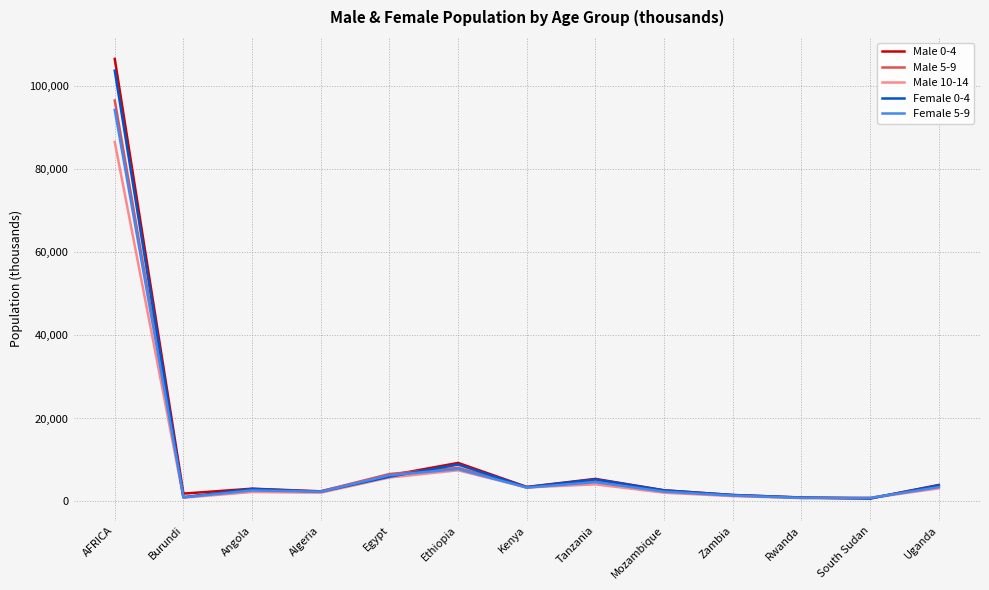

At which category is the sum across all series the highest?

AFRICA